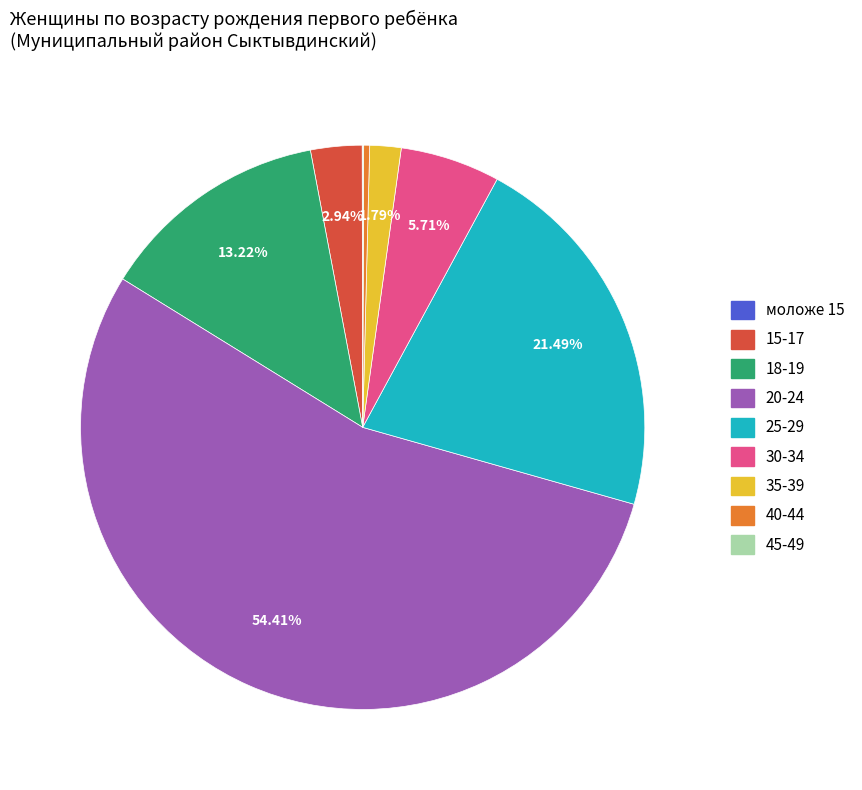

To the nearest percent, what is the combined percentage of 35-39 and 18-19?

15%